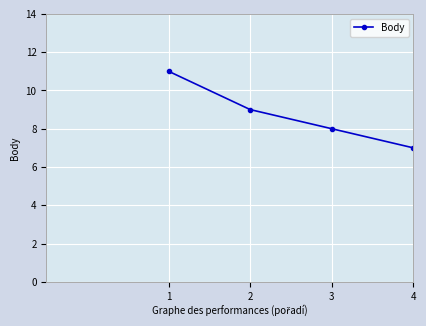

Approximately how many times larger is the value at 1 compared to 4?

1.6